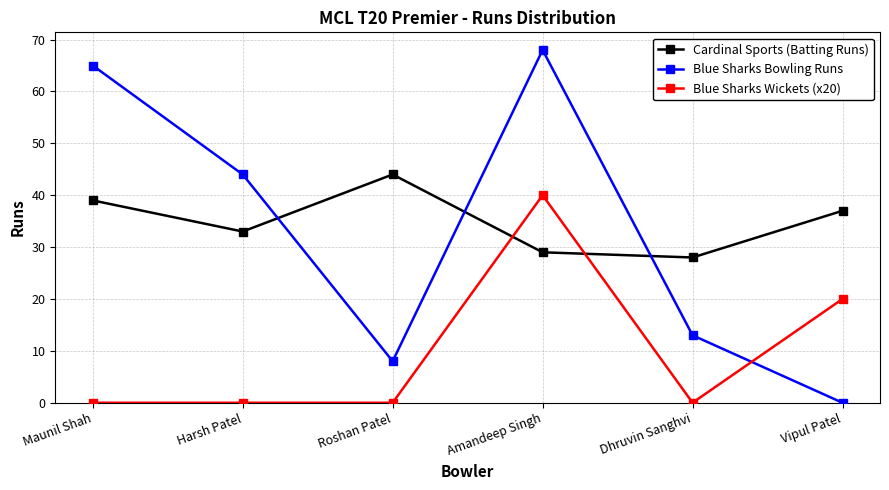

Reading left to right, extract all data points from this chart.

Cardinal Sports (Batting Runs): Maunil Shah=39	Harsh Patel=33	Roshan Patel=44	Amandeep Singh=29	Dhruvin Sanghvi=28	Vipul Patel=37
Blue Sharks Bowling Runs: Maunil Shah=65	Harsh Patel=44	Roshan Patel=8	Amandeep Singh=68	Dhruvin Sanghvi=13	Vipul Patel=0
Blue Sharks Wickets (x20): Maunil Shah=0	Harsh Patel=0	Roshan Patel=0	Amandeep Singh=40	Dhruvin Sanghvi=0	Vipul Patel=20